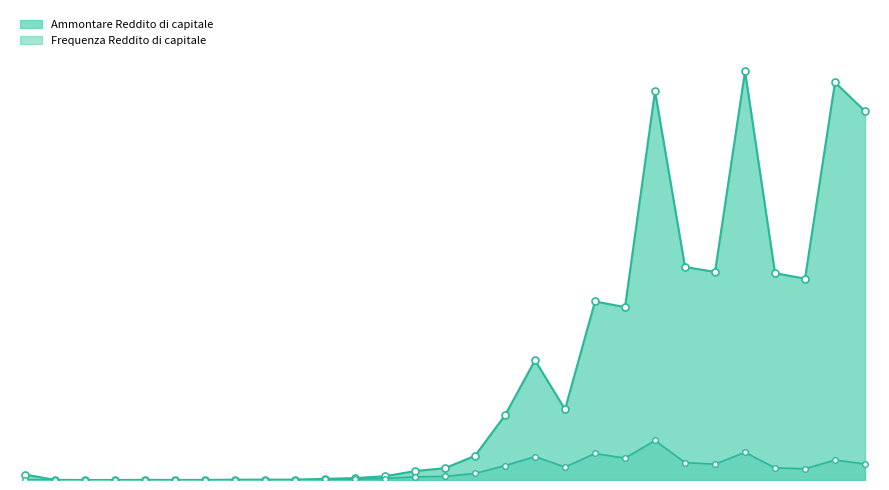

What is the difference between the Ammontare Reddito di capitale values at da 70.000 a 75.000 and da 3.000 a 3.500?

39097